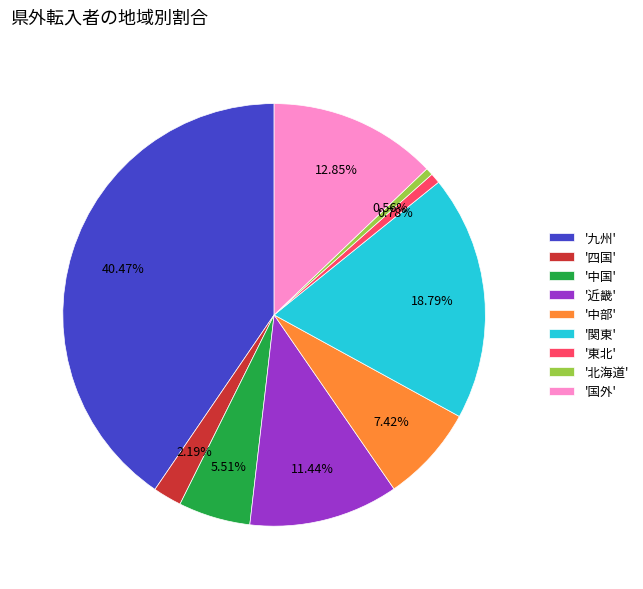

Does any single category account for the majority?

No